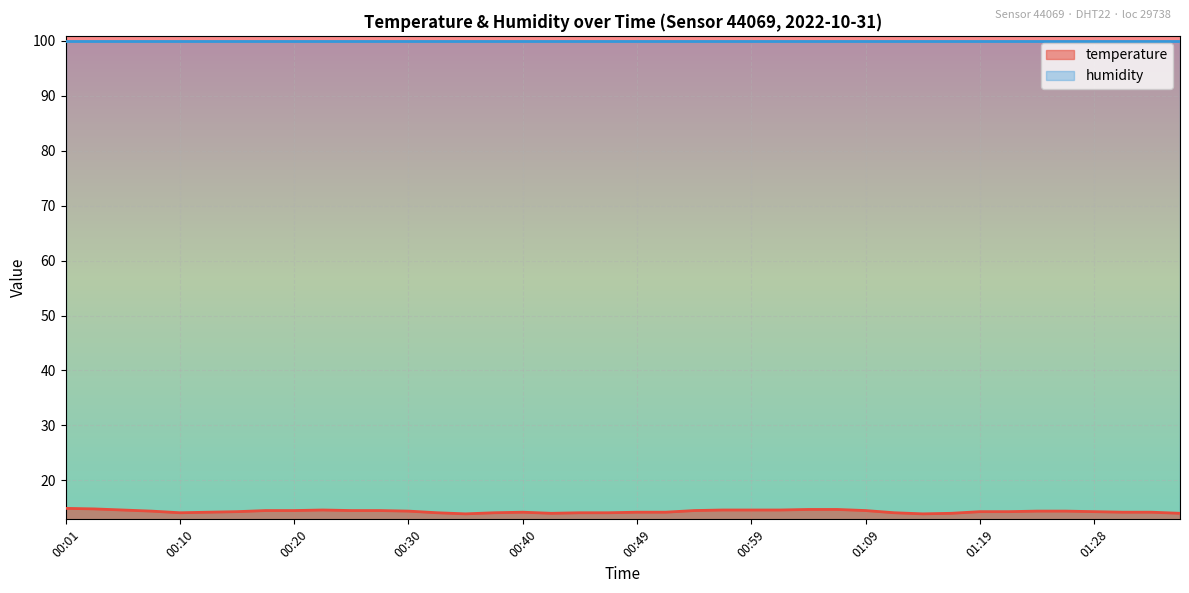

What is the difference between the values at 00:57 and 01:04?

0.1